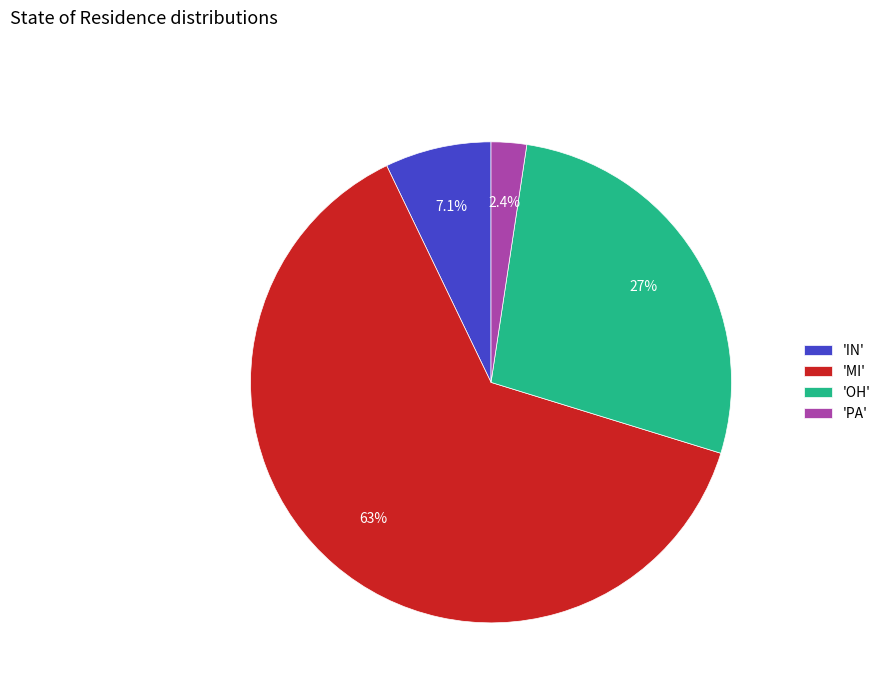

What portion of the pie excludes 'PA'?

97.6%